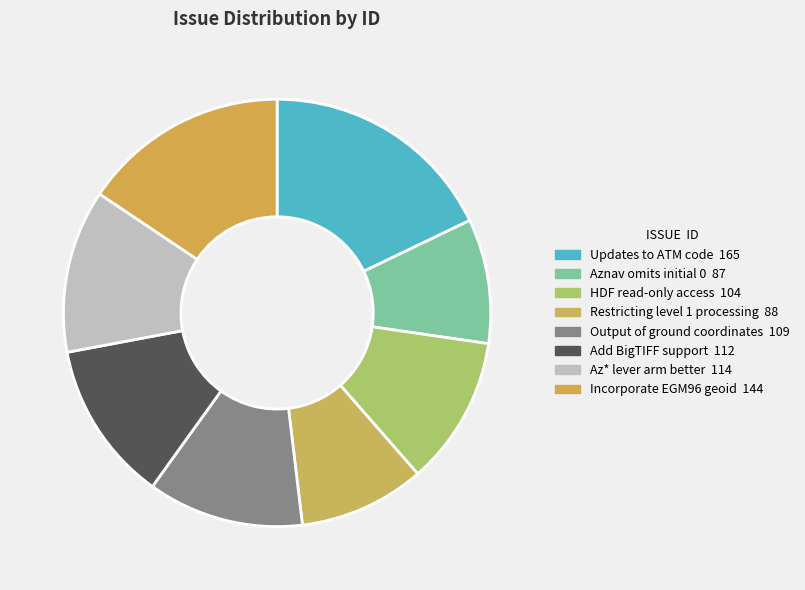

What percentage is the Aznav omits initial 0 slice, to the nearest percent?

9%